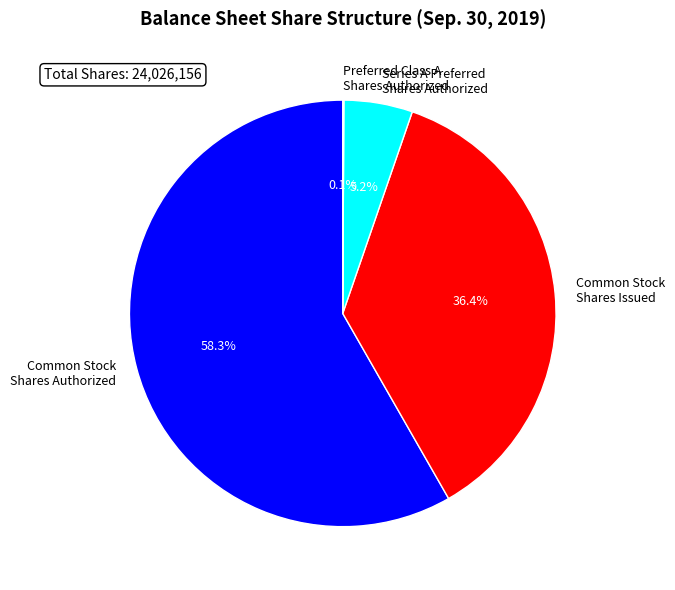

How much of the chart is everything except Series A Preferred Shares Authorized?

94.8%